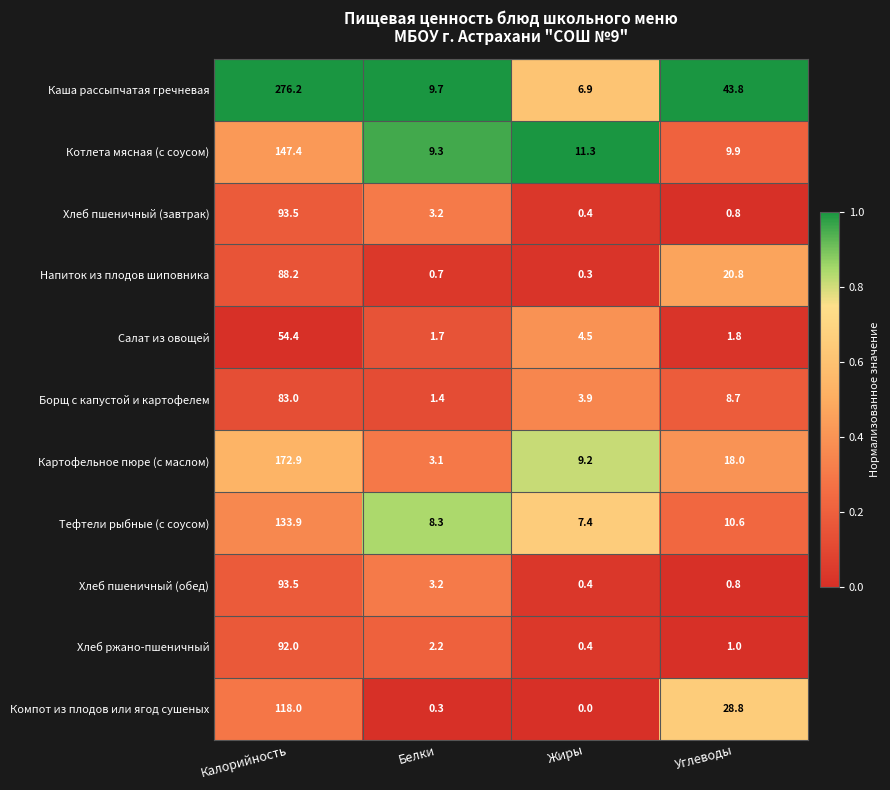

Is it true that Напиток из плодов шиповника equals 20.8 at Углеводы?

True